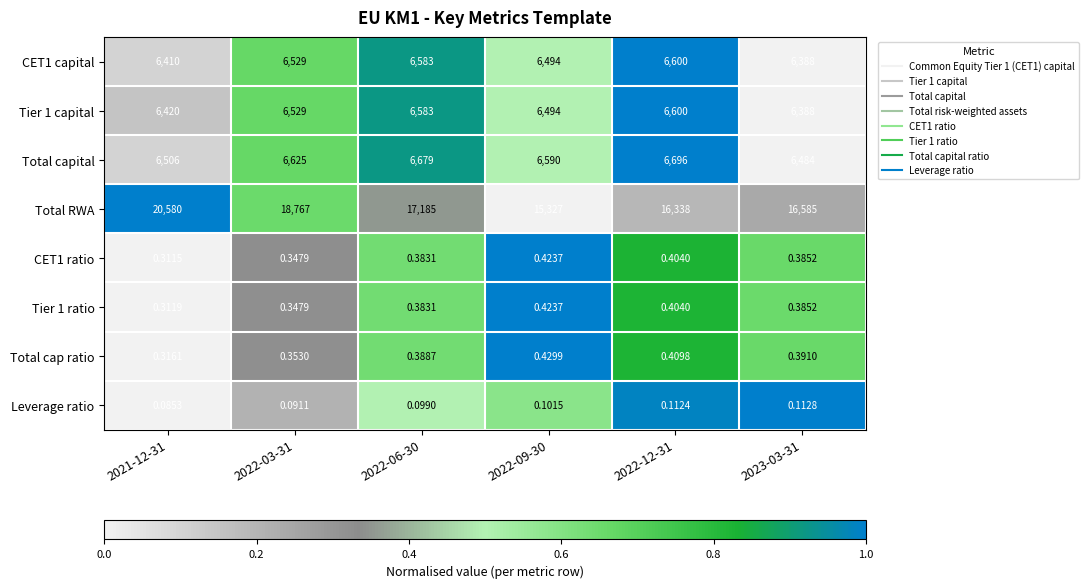

Which series has the largest total across all categories?

Total RWA